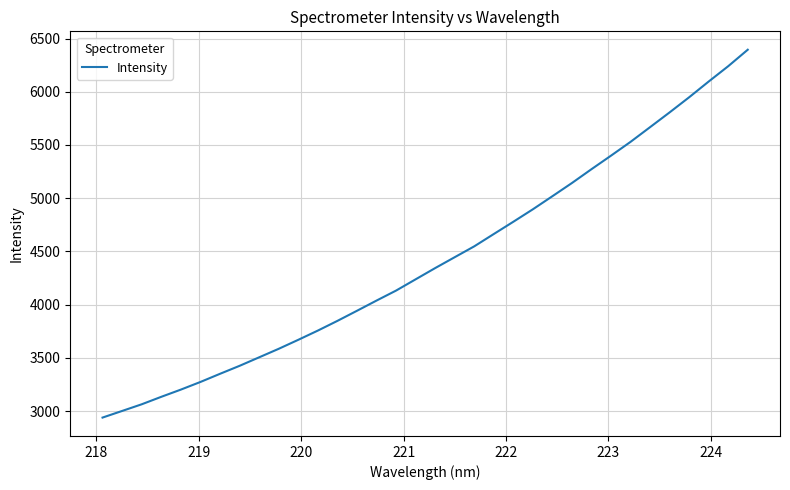

What is the maximum value shown in the chart?

6395.4